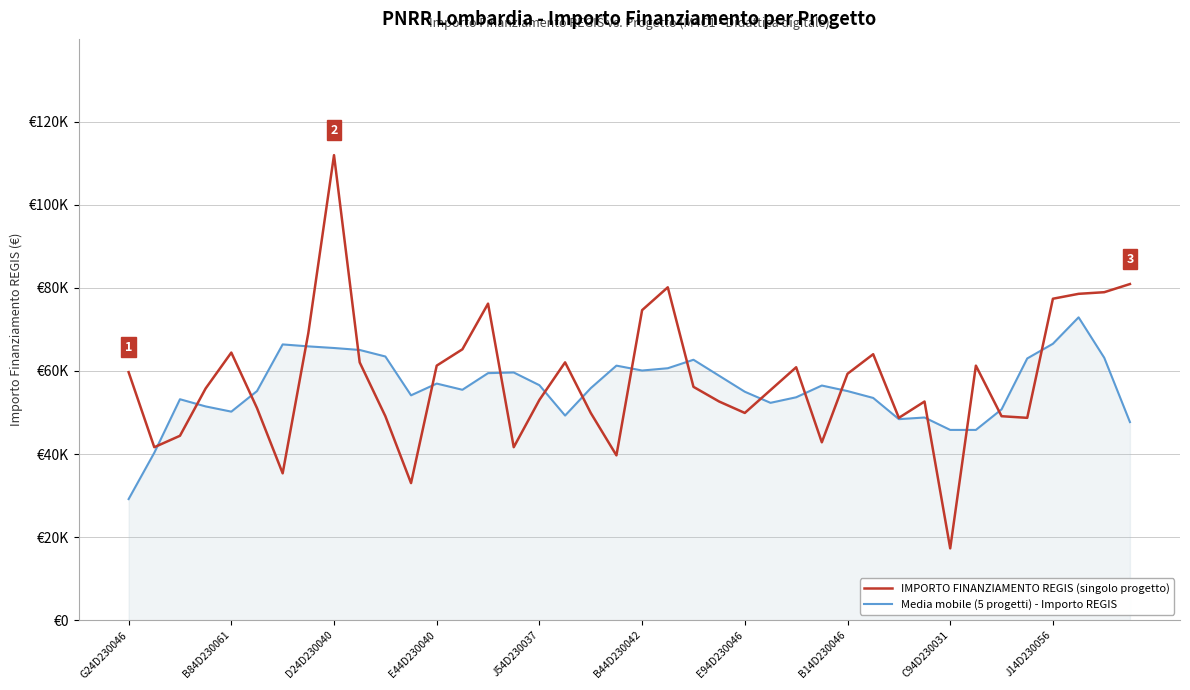

Reading left to right, list all the values displayed in this chart.

IMPORTO FINANZIAMENTO REGIS (singolo progetto): 59706.2	41637.2	44386.8	55778.1	64419.8	51064.5	35352.3	69133.5	111949.1	62063.0	49100.5	32995.5	61277.4	65205.4	76203.9	41637.2	53028.5	62063.0	49886.1	39673.2	74632.7	80132.0	56170.9	52635.7	49886.1	55385.3	60884.6	42815.6	59313.4	64027.0	48707.7	52635.7	17283.4	61277.4	49100.5	48707.7	77382.4	78560.8	78953.6	80917.6
Media mobile (5 progetti) - Importo REGIS: 29146.0	40301.7	53185.6	51457.3	50200.3	55149.7	66383.8	65912.5	65519.7	65048.3	63477.1	54128.4	56956.6	55463.9	59470.5	59627.6	56563.8	49257.6	55856.7	61277.4	60099.0	60648.9	62691.5	58842.0	54992.5	52321.5	53657.0	56485.2	55149.7	53499.9	48393.4	48786.2	45800.9	45800.9	50750.3	63005.7	66541.0	72904.4	63162.9	47686.4